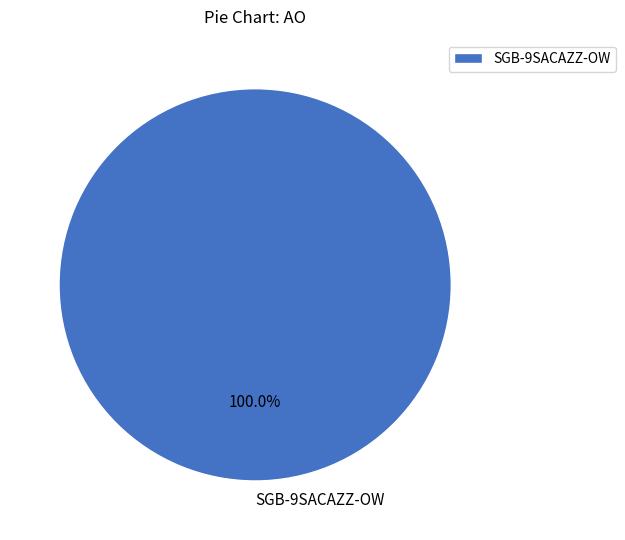

Rank the categories by value from lowest to highest.

SGB-9SACAZZ-OW